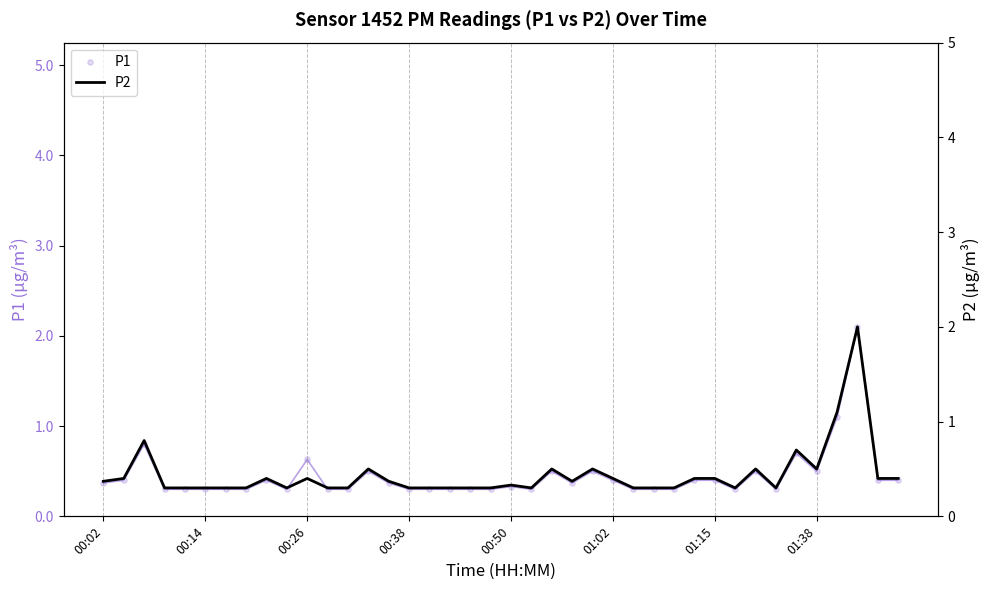

Which series reaches the maximum Y coordinate?

P1